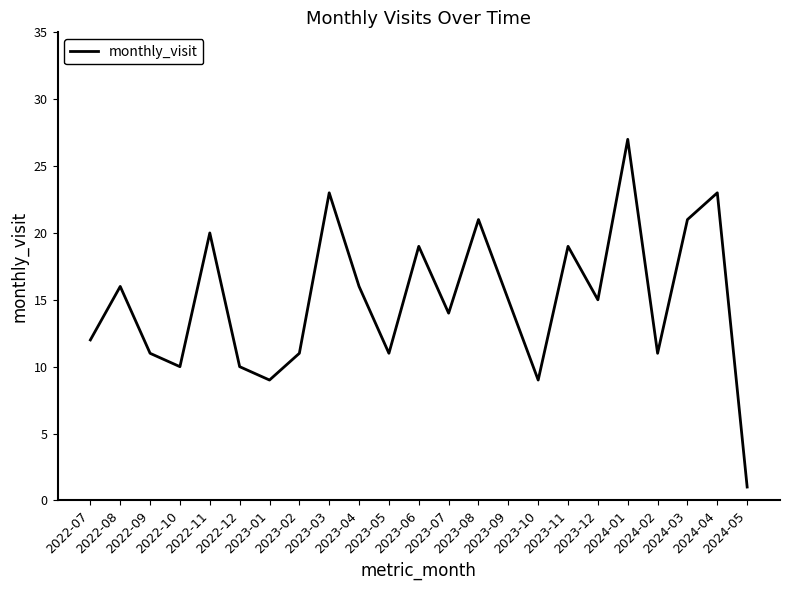

Where is the first local minimum?

2022-10